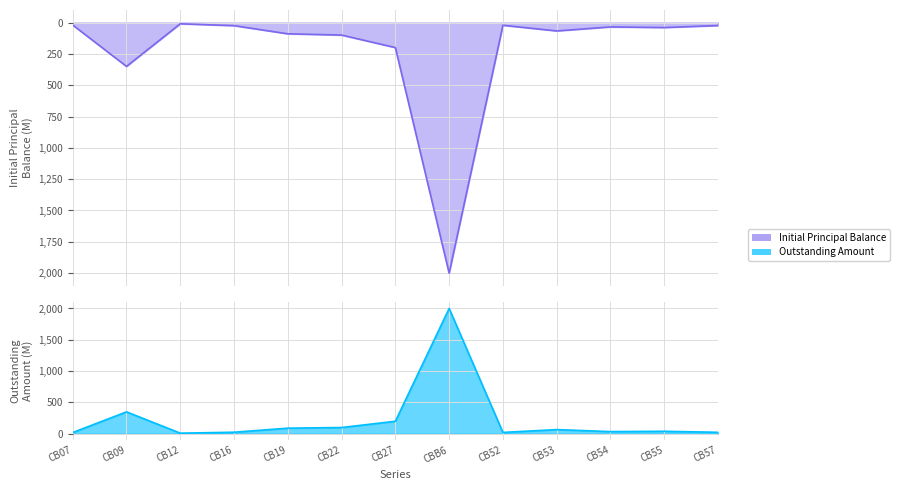

Reading left to right, what are all the values shown in this chart?

Initial Principal Balance: CB07=20000000	CB09=350000000	CB12=10000000	CB16=25000000	CB19=90000000	CB22=100000000	CB27=200000000	CBB6=2000000000	CB52=22000000	CB53=67000000	CB54=35000000	CB55=40000000	CB57=24000000
Outstanding Amount: CB07=20000000	CB09=350000000	CB12=10000000	CB16=25000000	CB19=90000000	CB22=100000000	CB27=200000000	CBB6=2000000000	CB52=22000000	CB53=67000000	CB54=35000000	CB55=40000000	CB57=24000000